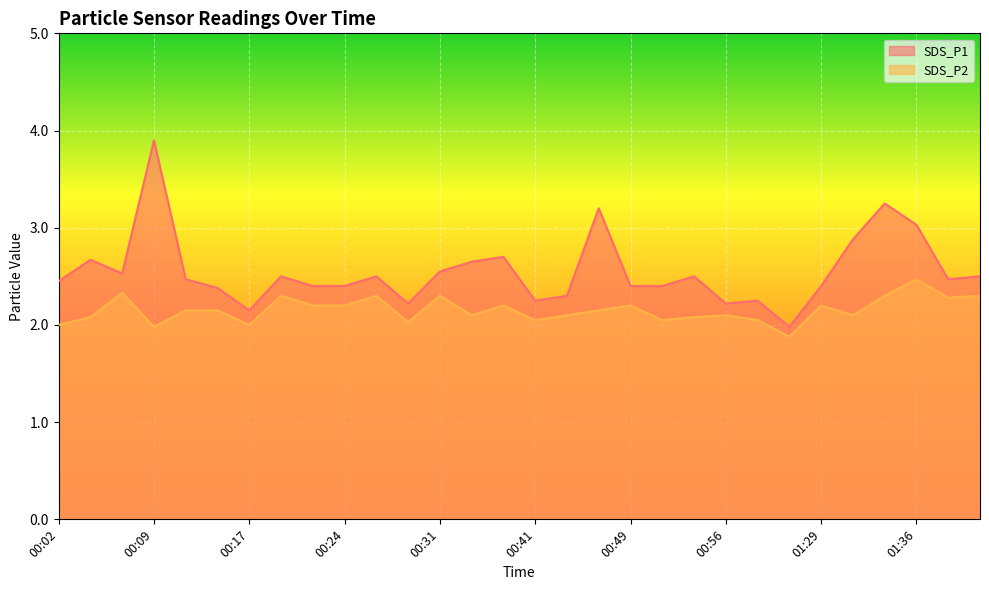

True or false: SDS_P2 and SDS_P1 cross at least once.

False